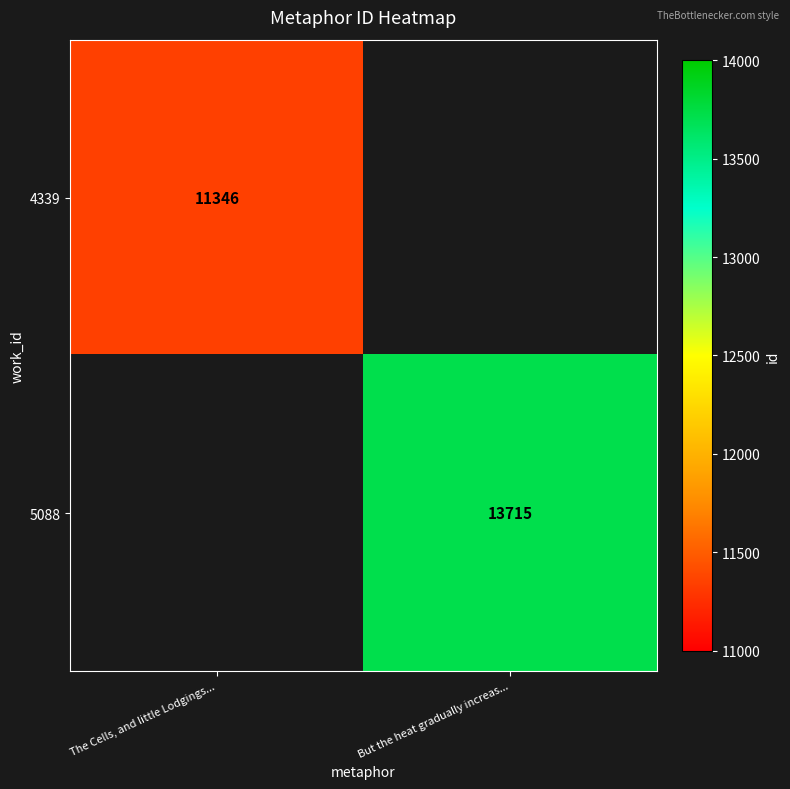

True or false: 5088 has a value of 13715 at But the heat gradually increas....

True